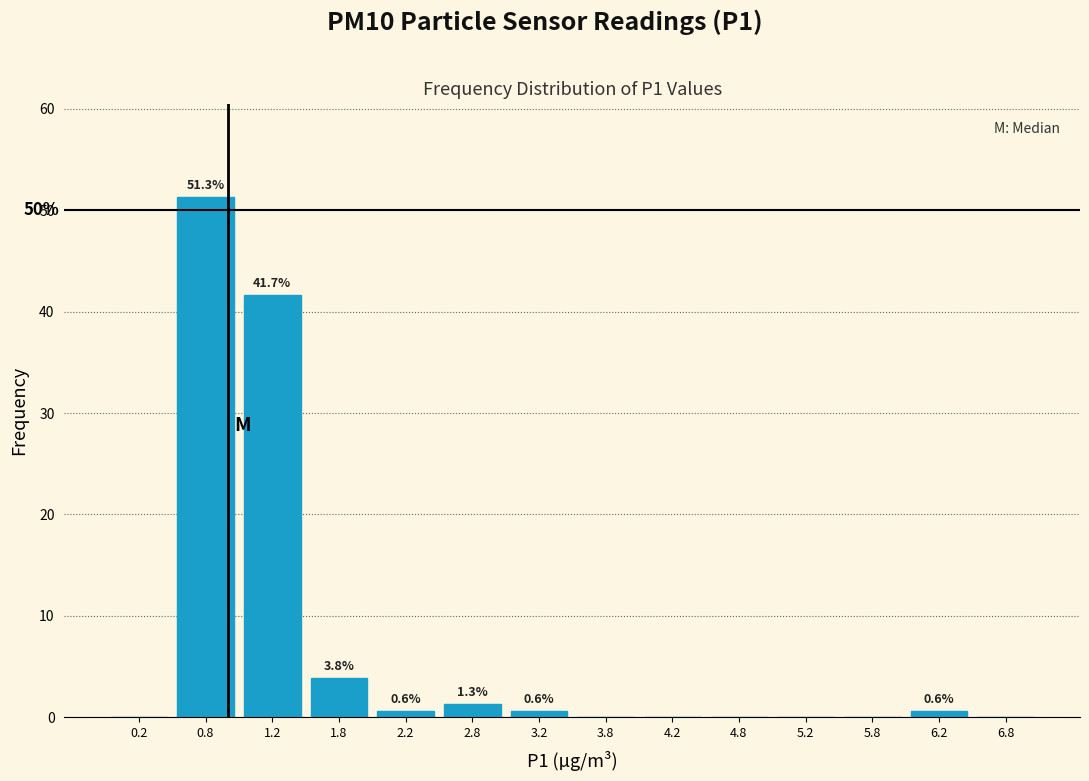

Which range on the x-axis has the tallest bar?

0.5 to 1.0